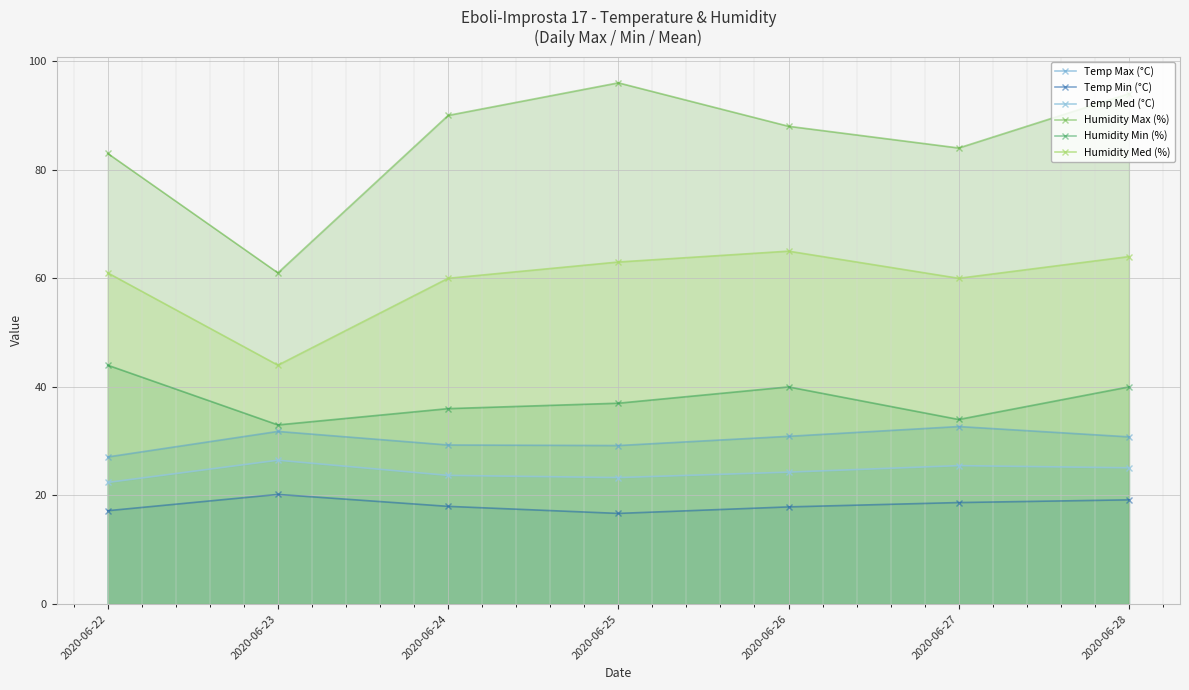

At which category does the chart reach its peak across all series?

2020-06-25